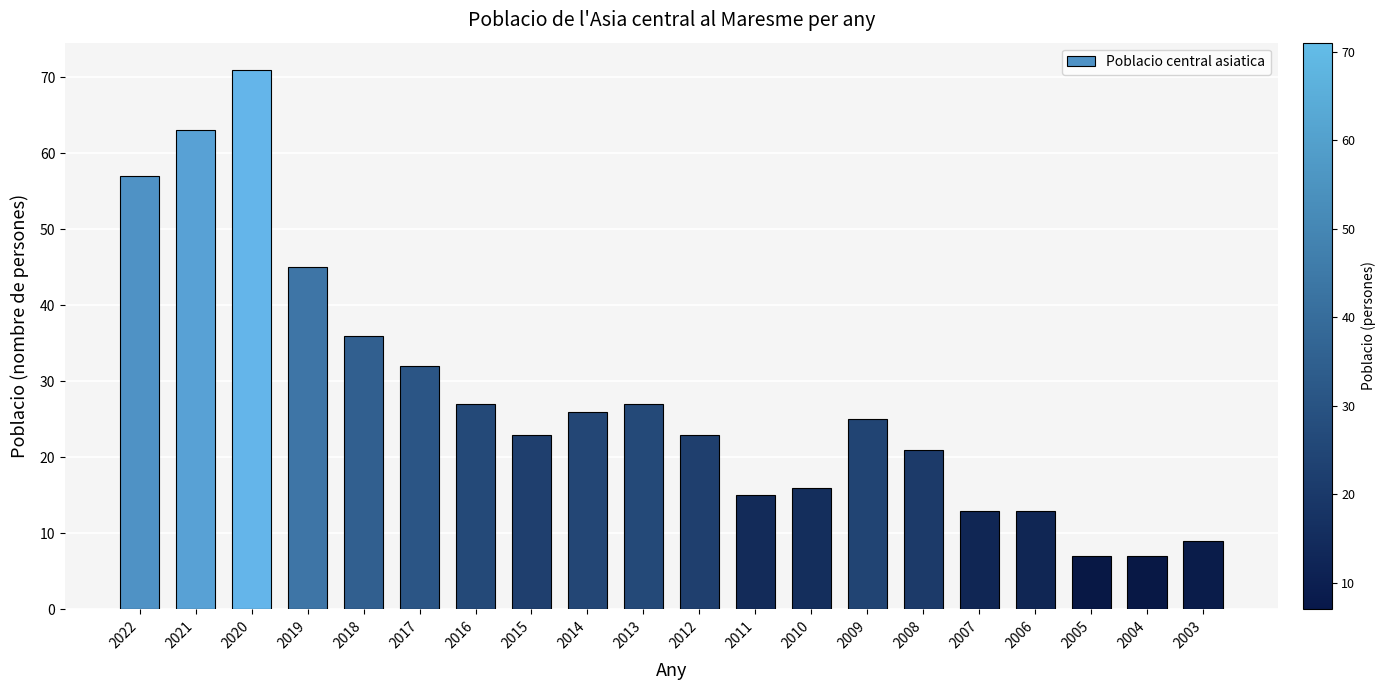

Reading left to right, extract all data points from this chart.

2022=57	2021=63	2020=71	2019=45	2018=36	2017=32	2016=27	2015=23	2014=26	2013=27	2012=23	2011=15	2010=16	2009=25	2008=21	2007=13	2006=13	2005=7	2004=7	2003=9